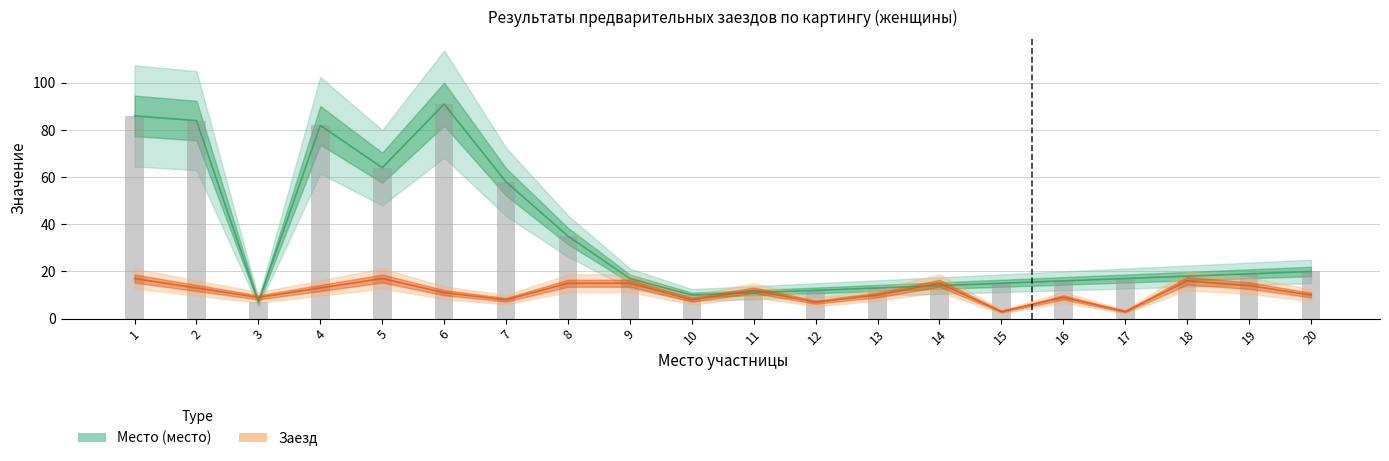

List the labels in order of Место (место) value, largest first.

6, 1, 2, 4, 5, 7, 8, 20, 19, 18, 9, 17, 16, 15, 14, 13, 12, 11, 10, 3